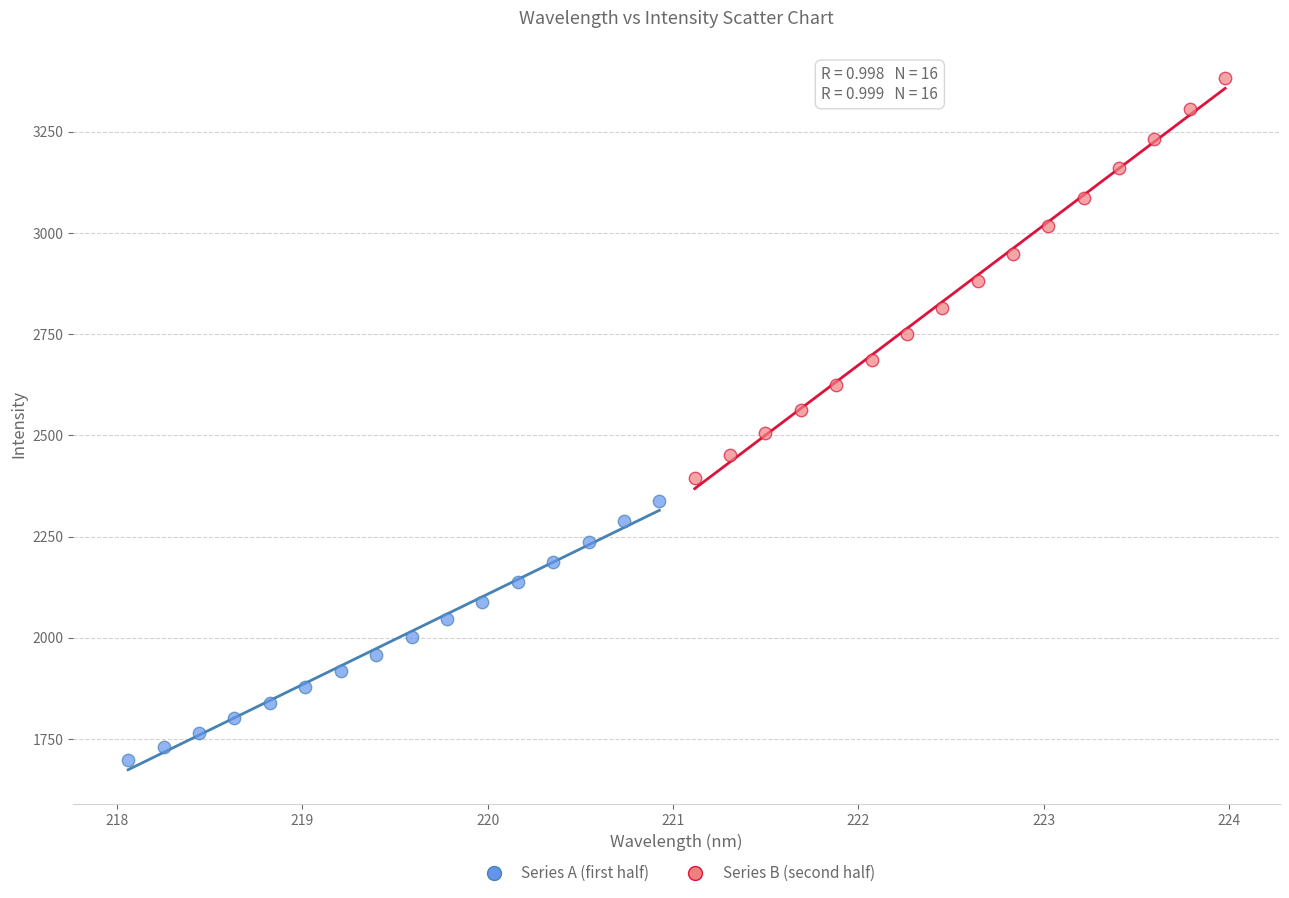

Which series has the largest Y range (max minus min)?

Series B (second half)